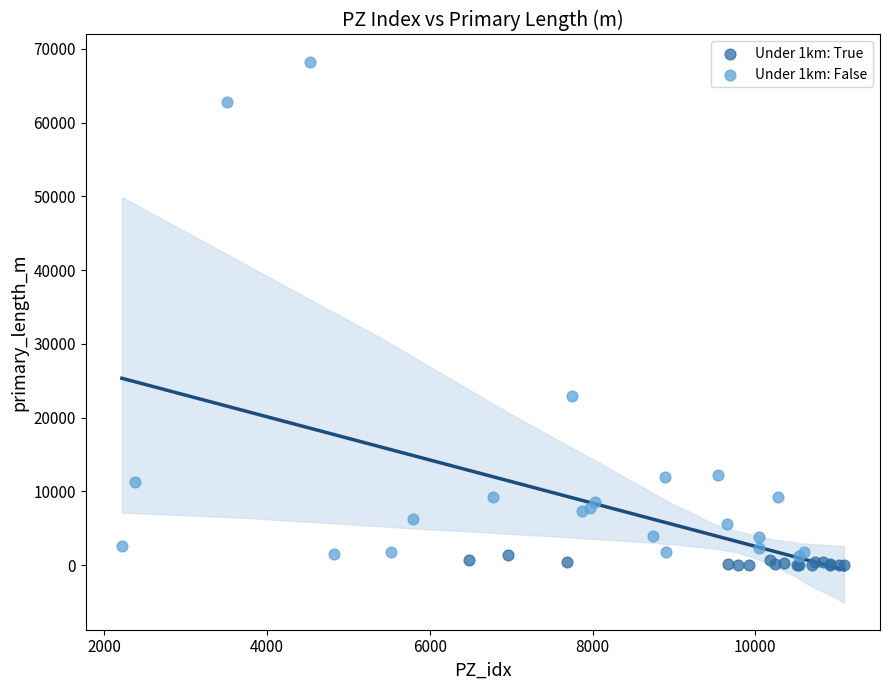

Which series reaches the maximum Y coordinate?

Under 1km: False